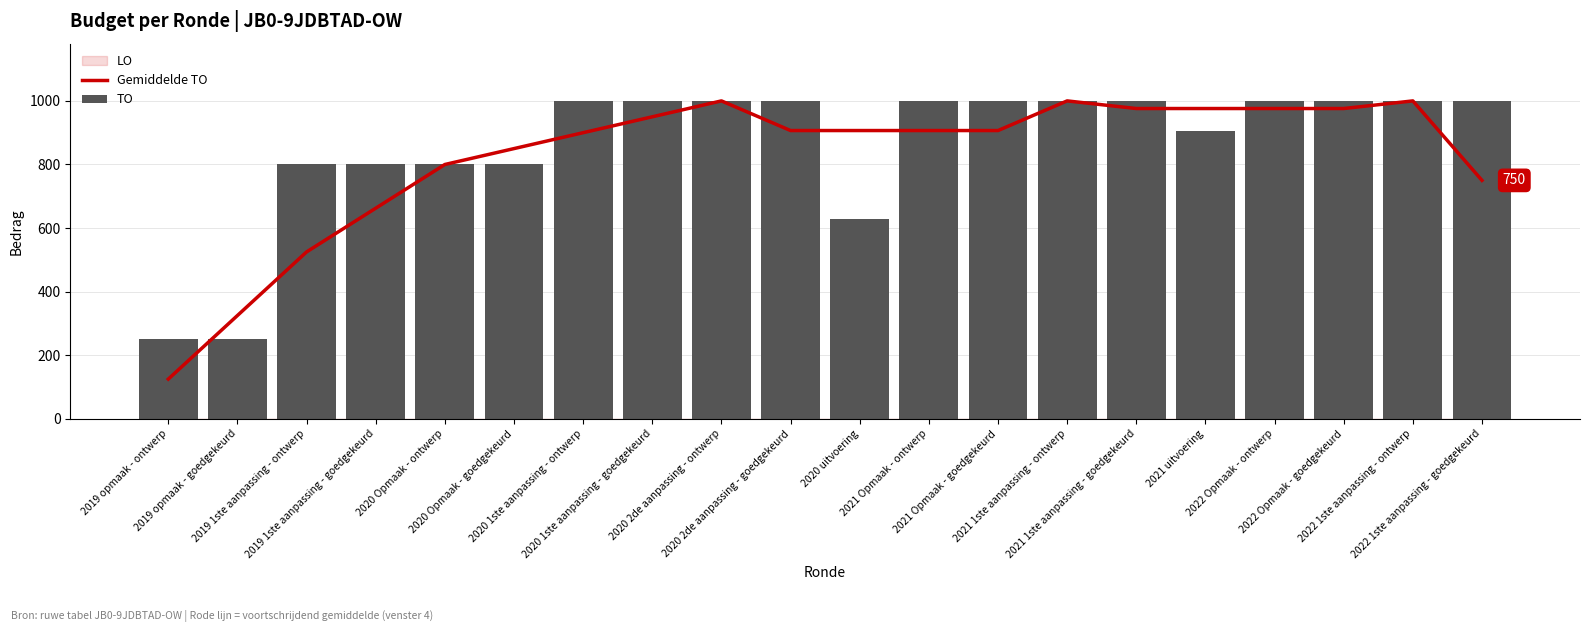

At which category does the chart reach its minimum across all series?

2019 opmaak - ontwerp